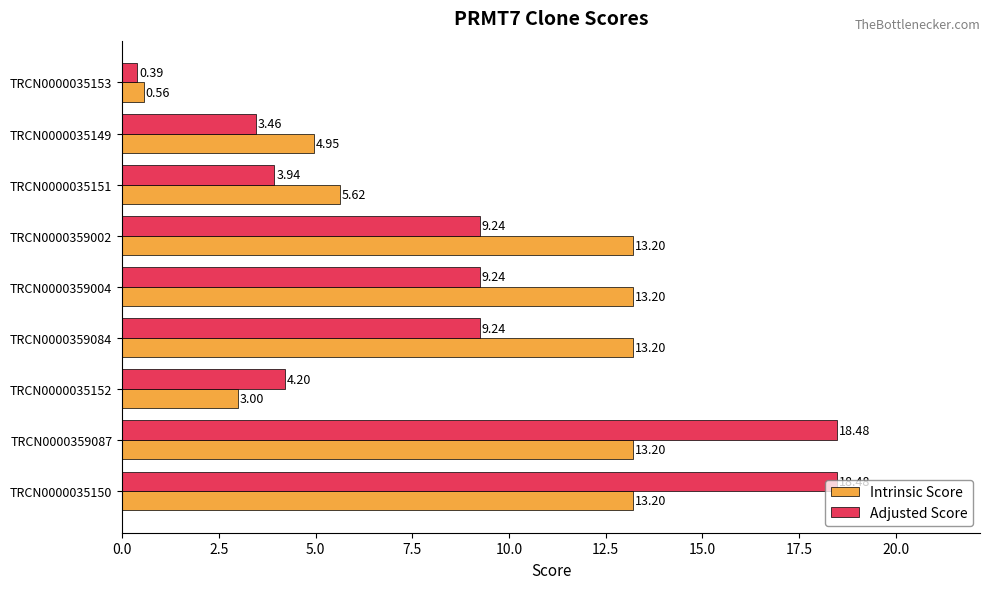

How many categories are shown in the chart?

9